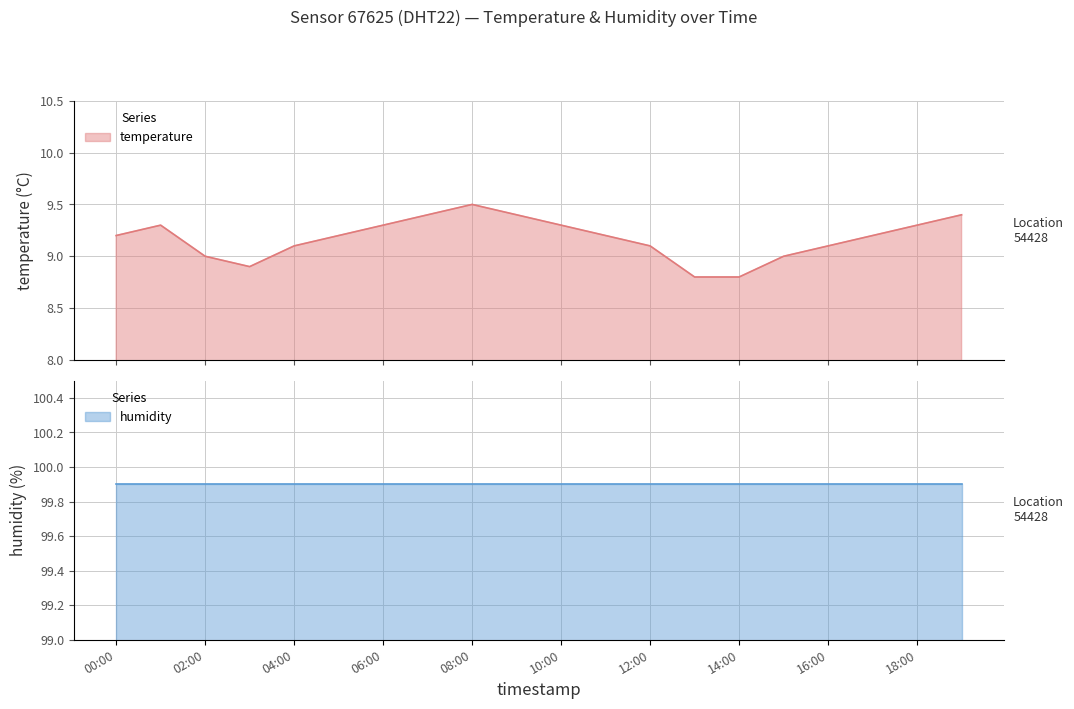

What is the sum of all values?

183.5